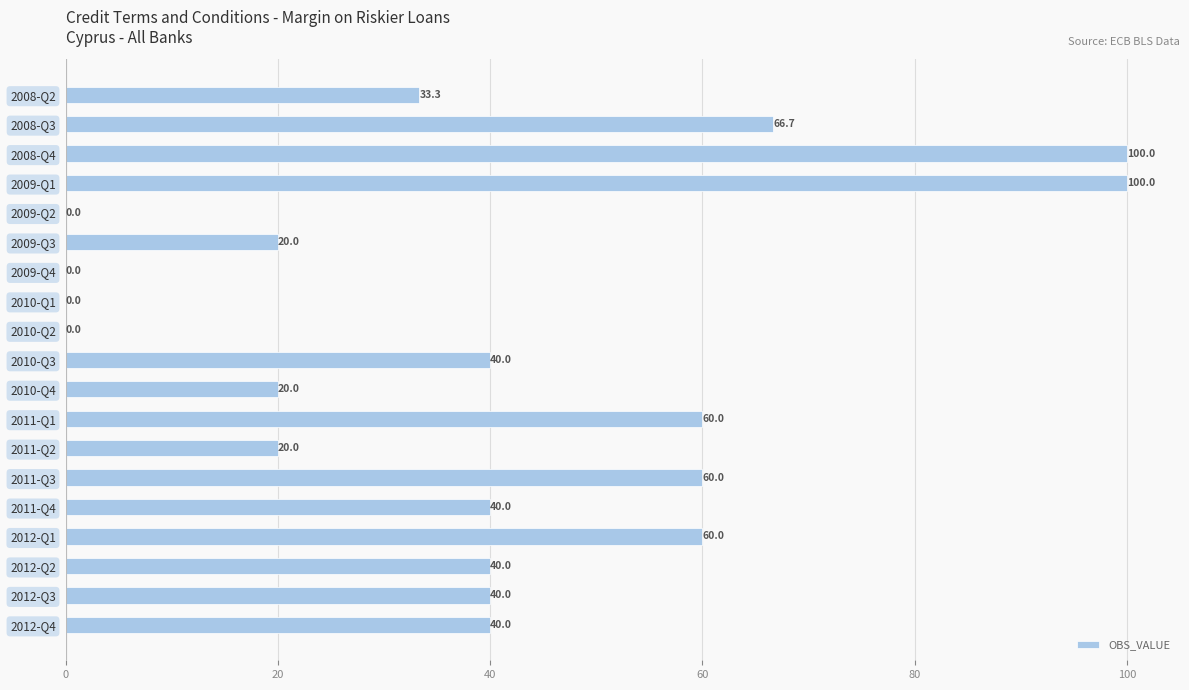

What is the sum of all values?

740.0